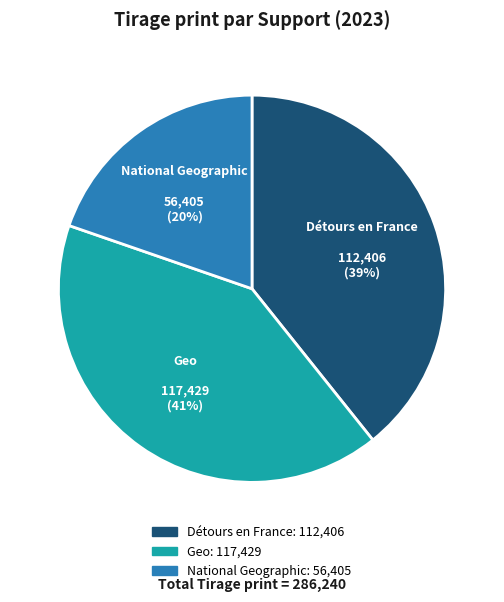

Is the sum of Détours en France and National Geographic greater than half?

Yes